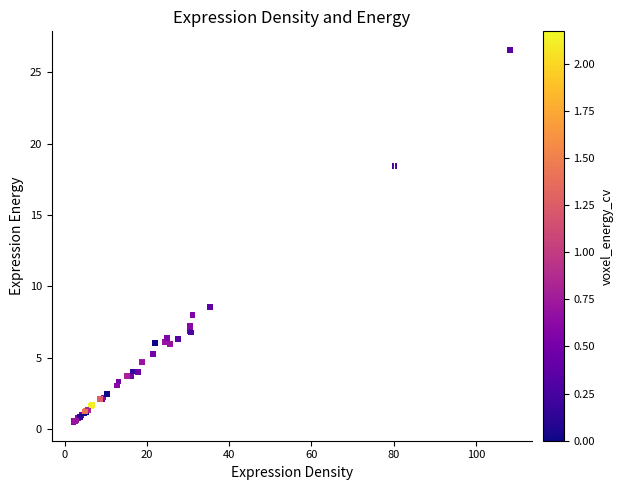

What Y value in the scatter plot is closest to 13?

8.6